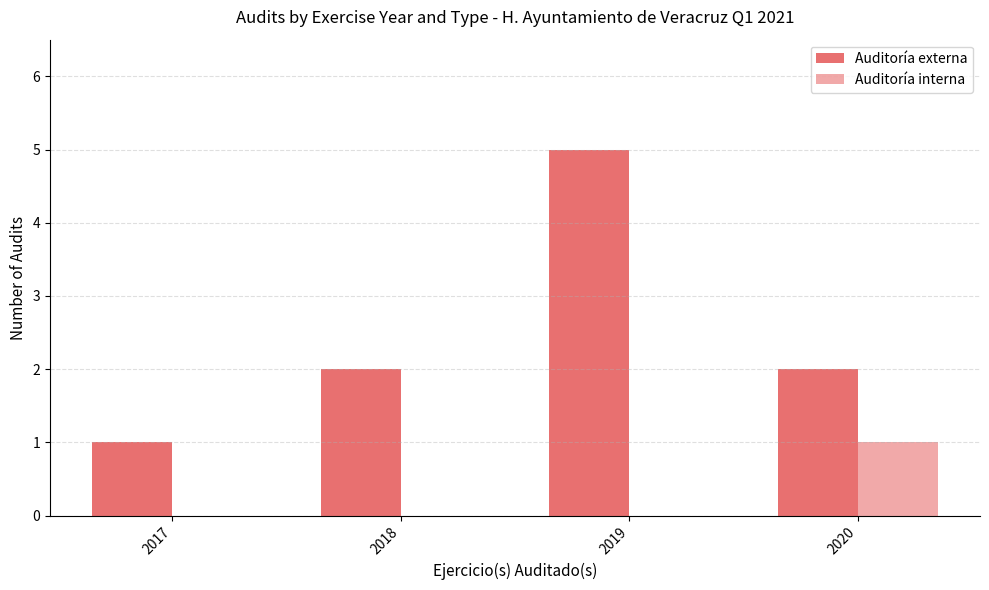

Between 2019 and 2020, which is larger?

2019